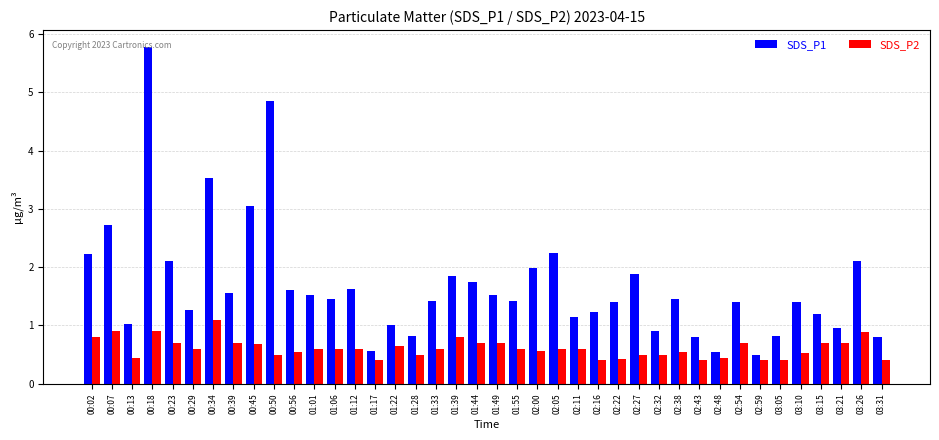

Where does the SDS_P1 series first go above 1?

00:02